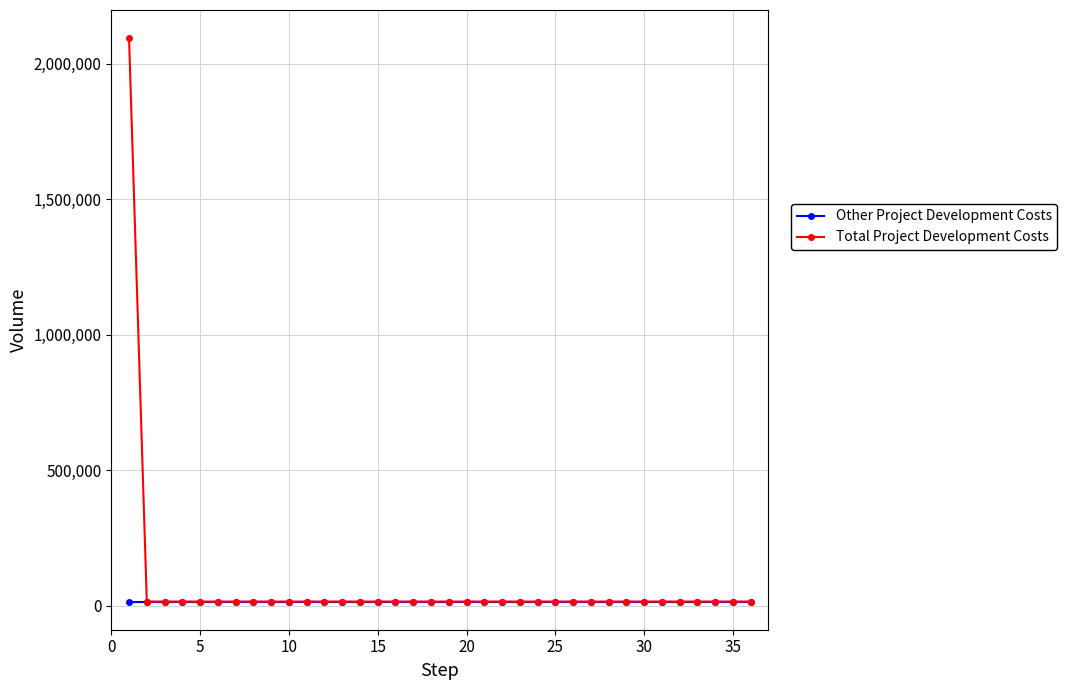

What is the highest value of the Total Project Development Costs series?

2095000